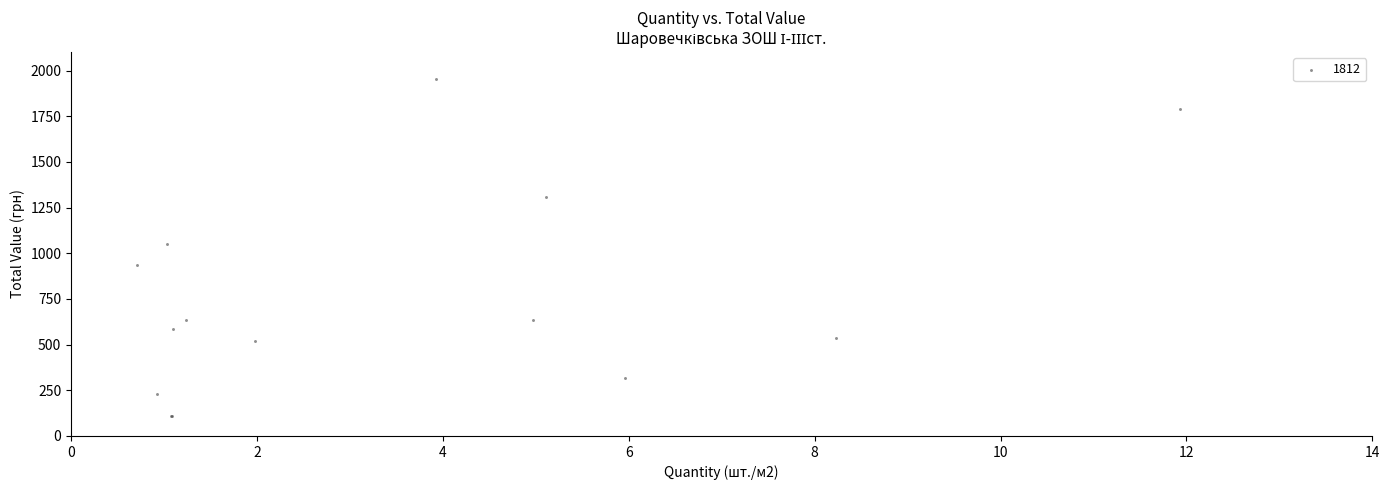

What Y value in the scatter plot is closest to 1030?

1052.7